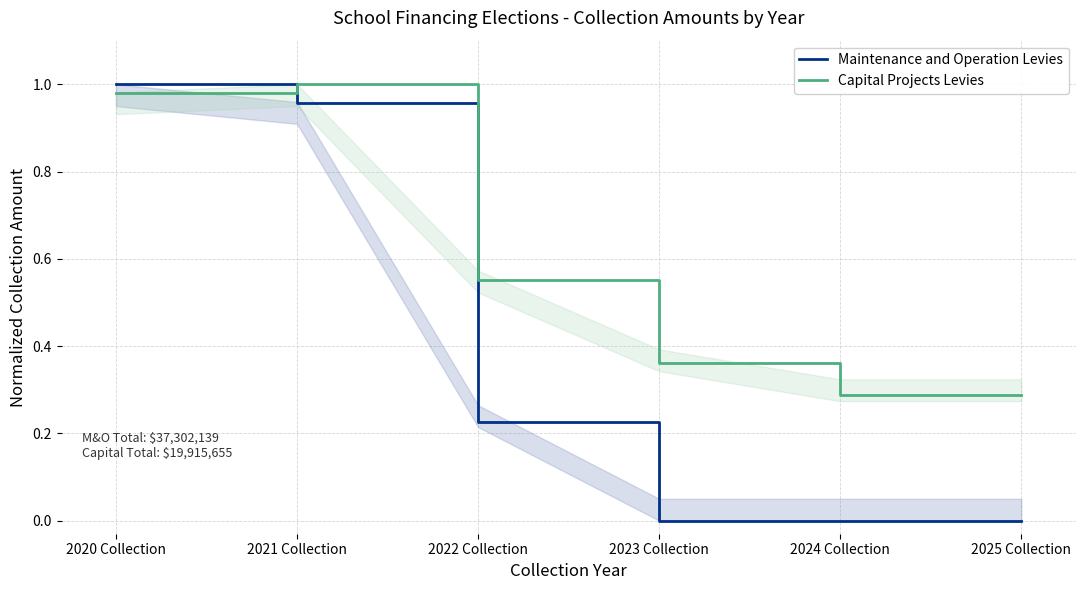

What is the label of the 5th point from the left?

2024 Collection